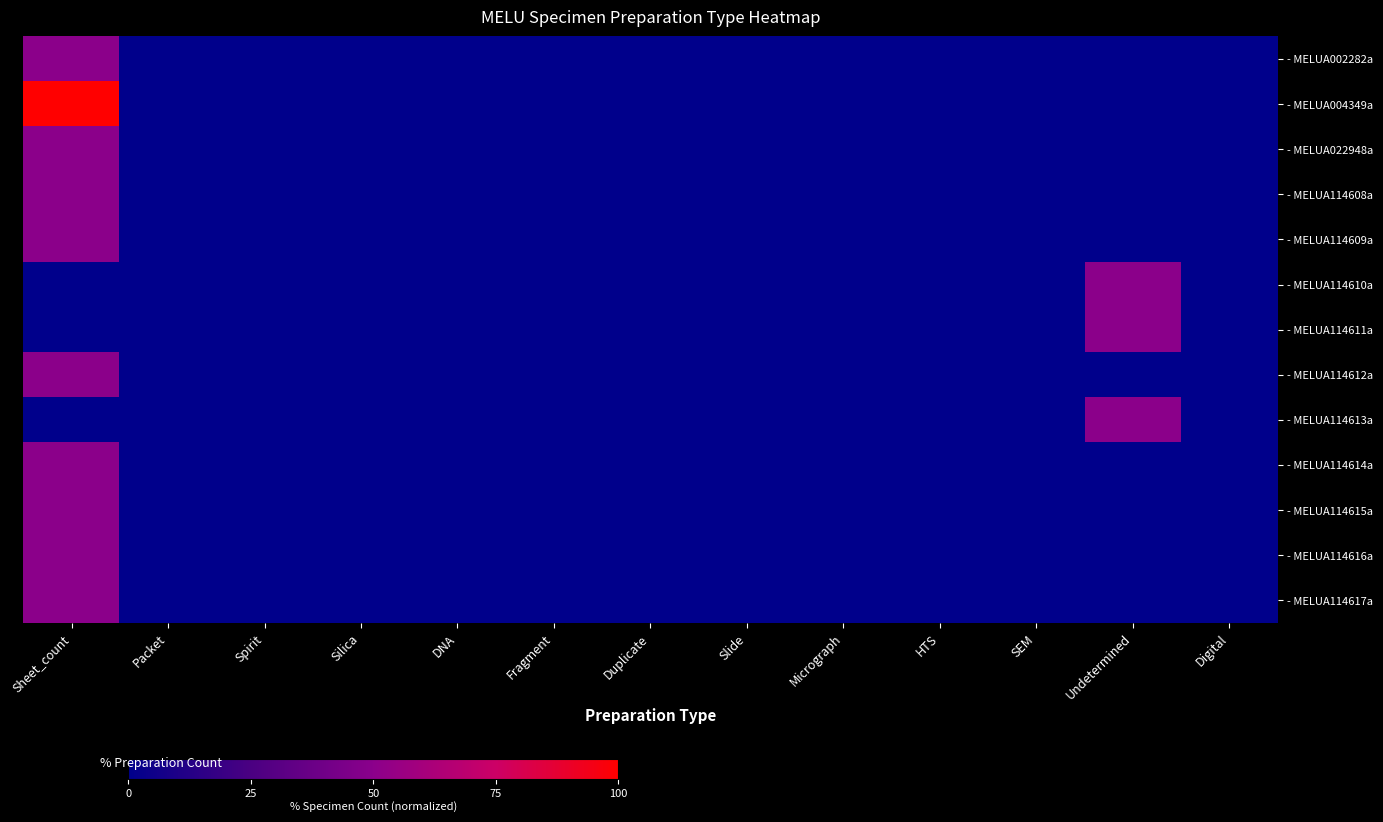

At how many categories does at least one series exceed 91?

1